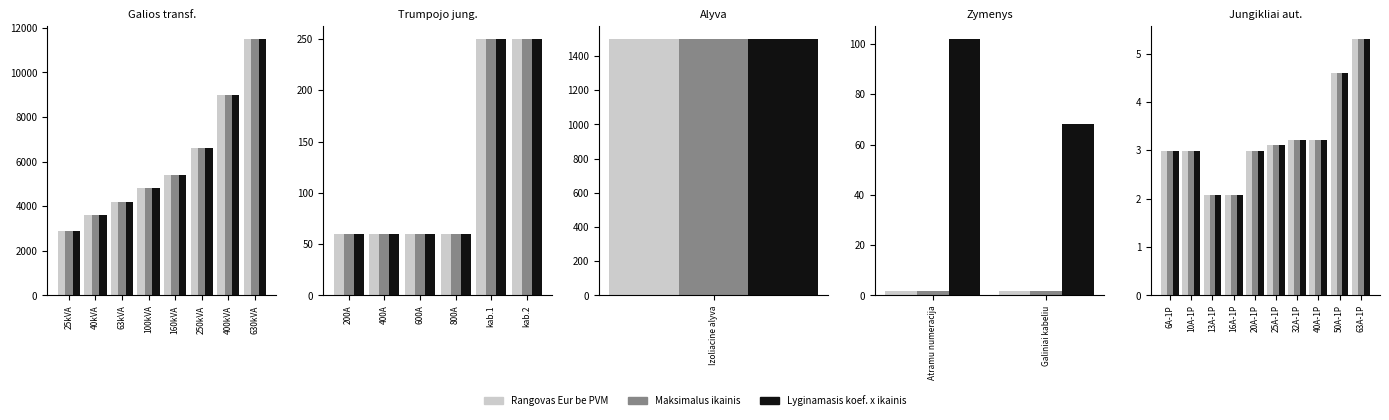

What is the value of the Rangovas Eur be PVM bar at the 2nd from the left?

3.0